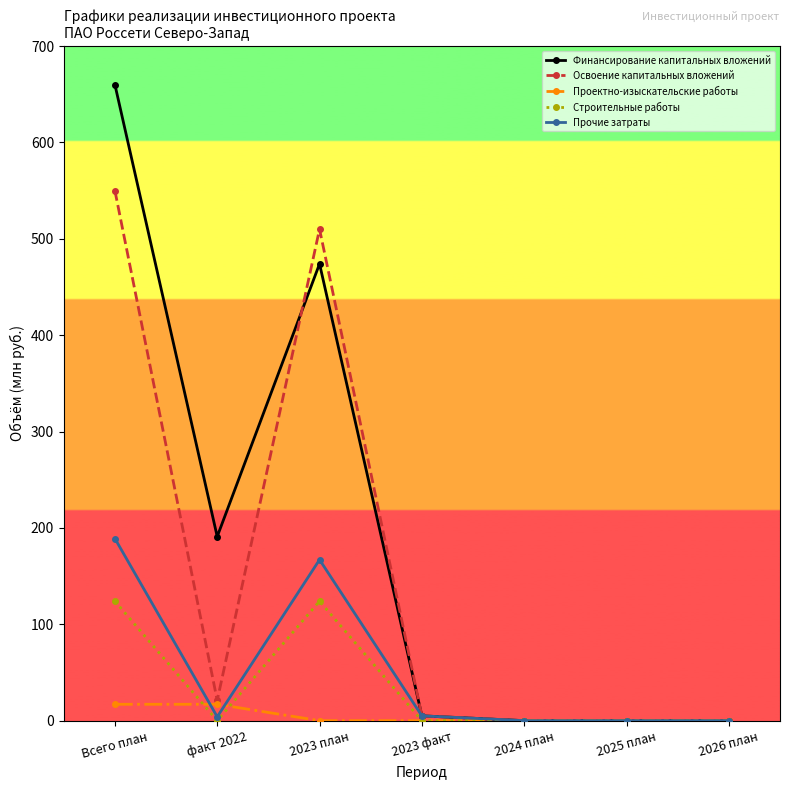

What is the maximum value for Финансирование капитальных вложений?

660